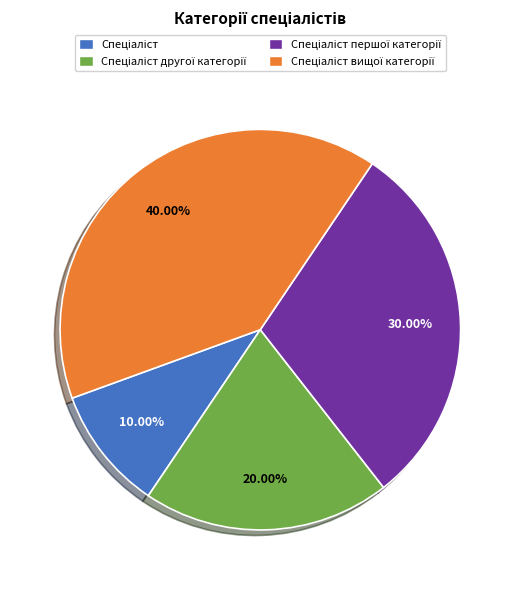

How many slices are in this pie chart?

4